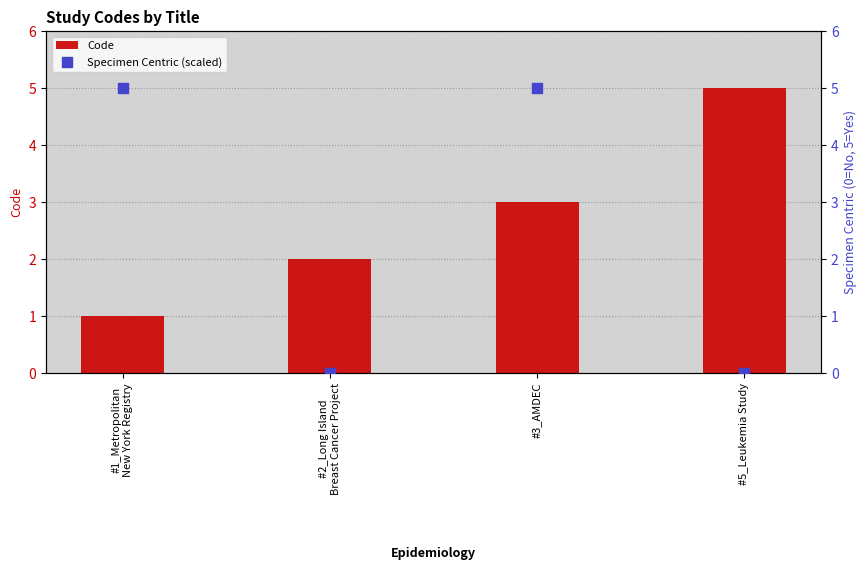

What is the total value across all series at #2_Long Island
Breast Cancer Project?

2